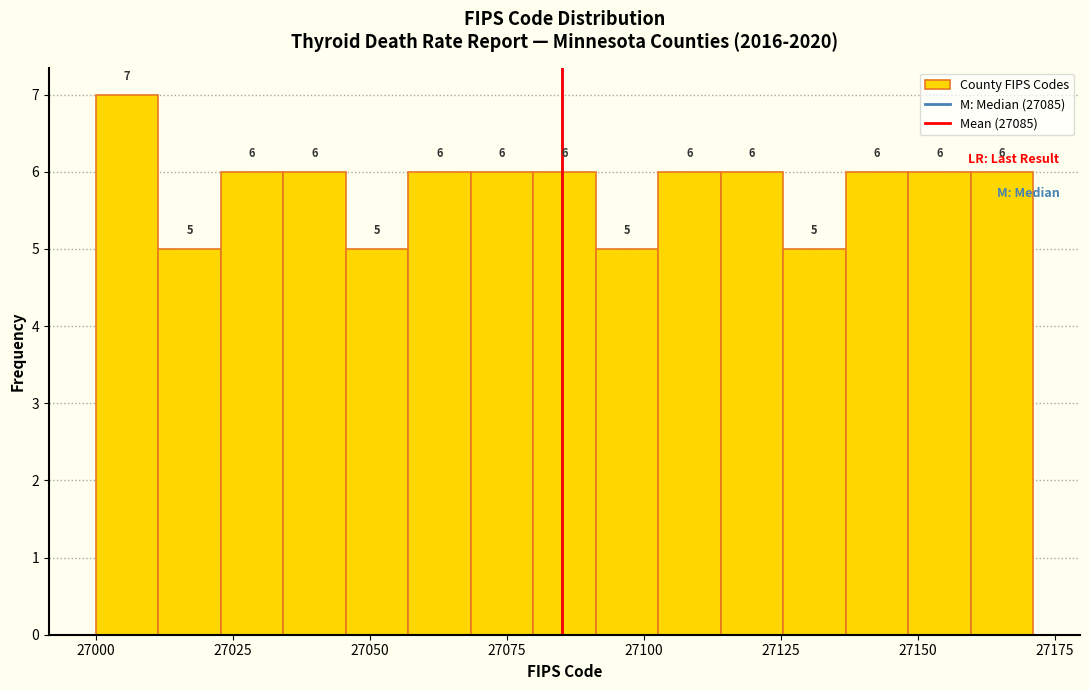

Read against the x-axis, roughly where is the centre of the tallest bar?

27005